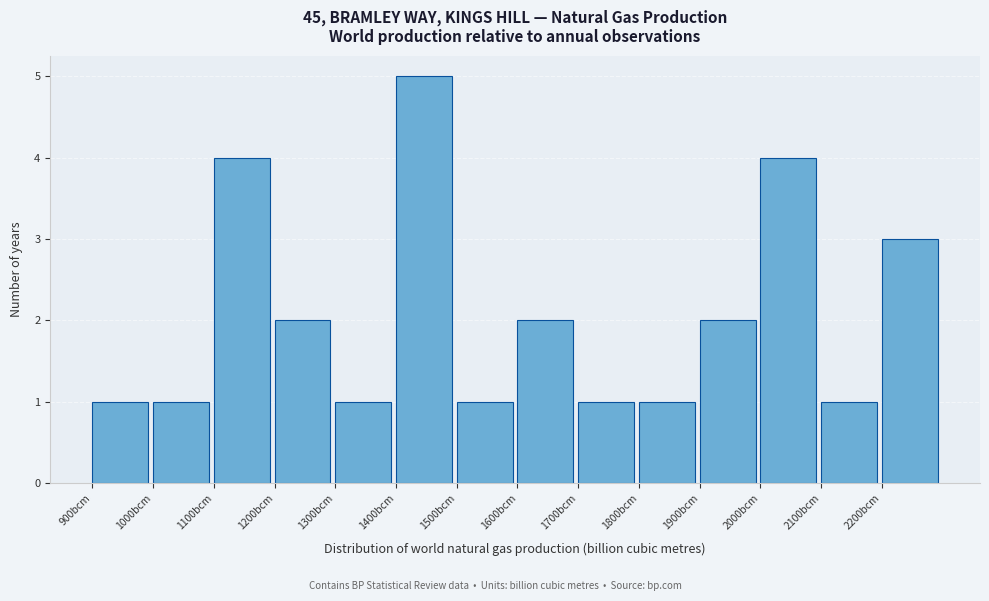

Over which range of the x-axis is the bar tallest?

1400 to 1500